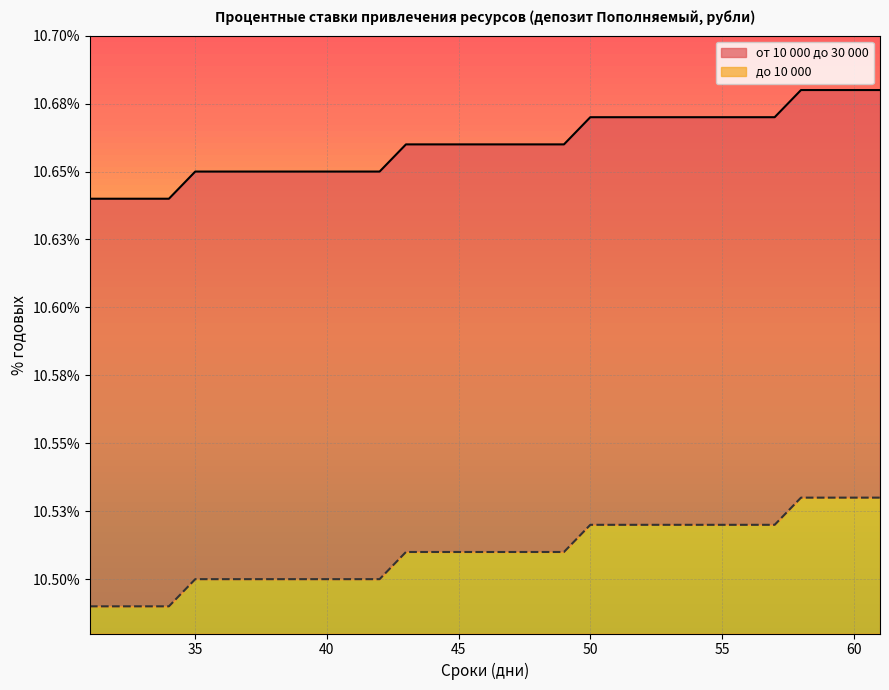

True or false: до 10 000 and от 10 000 до 30 000 cross at least once.

False